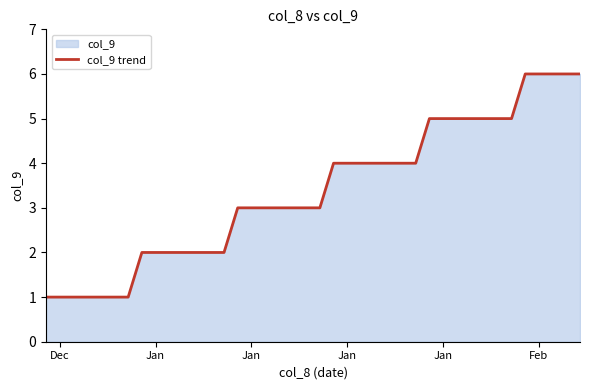

How many lines are shown in the chart?

1